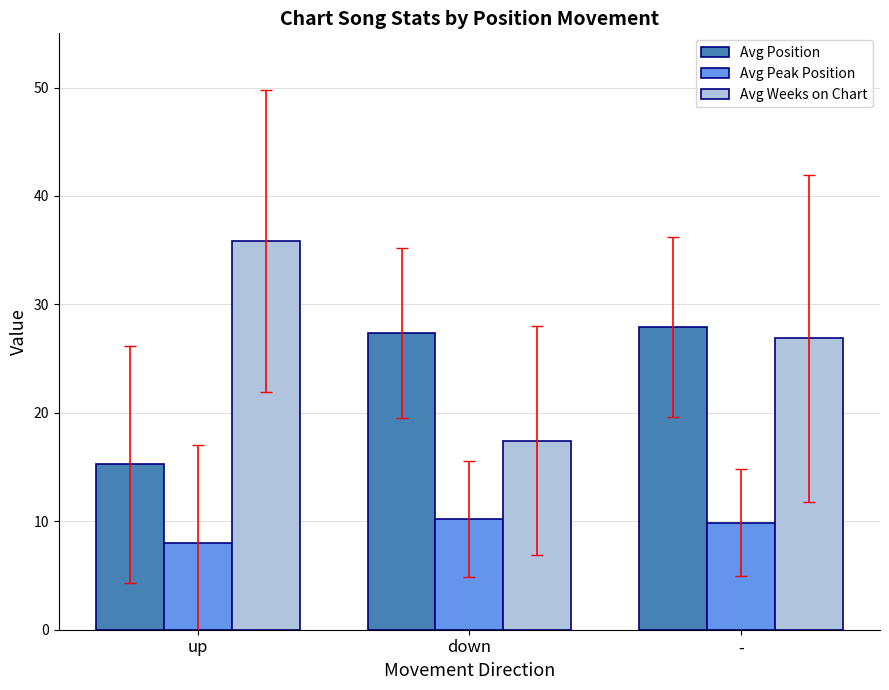

What is the difference between the maximum and minimum values in the Avg Weeks on Chart series?

18.4